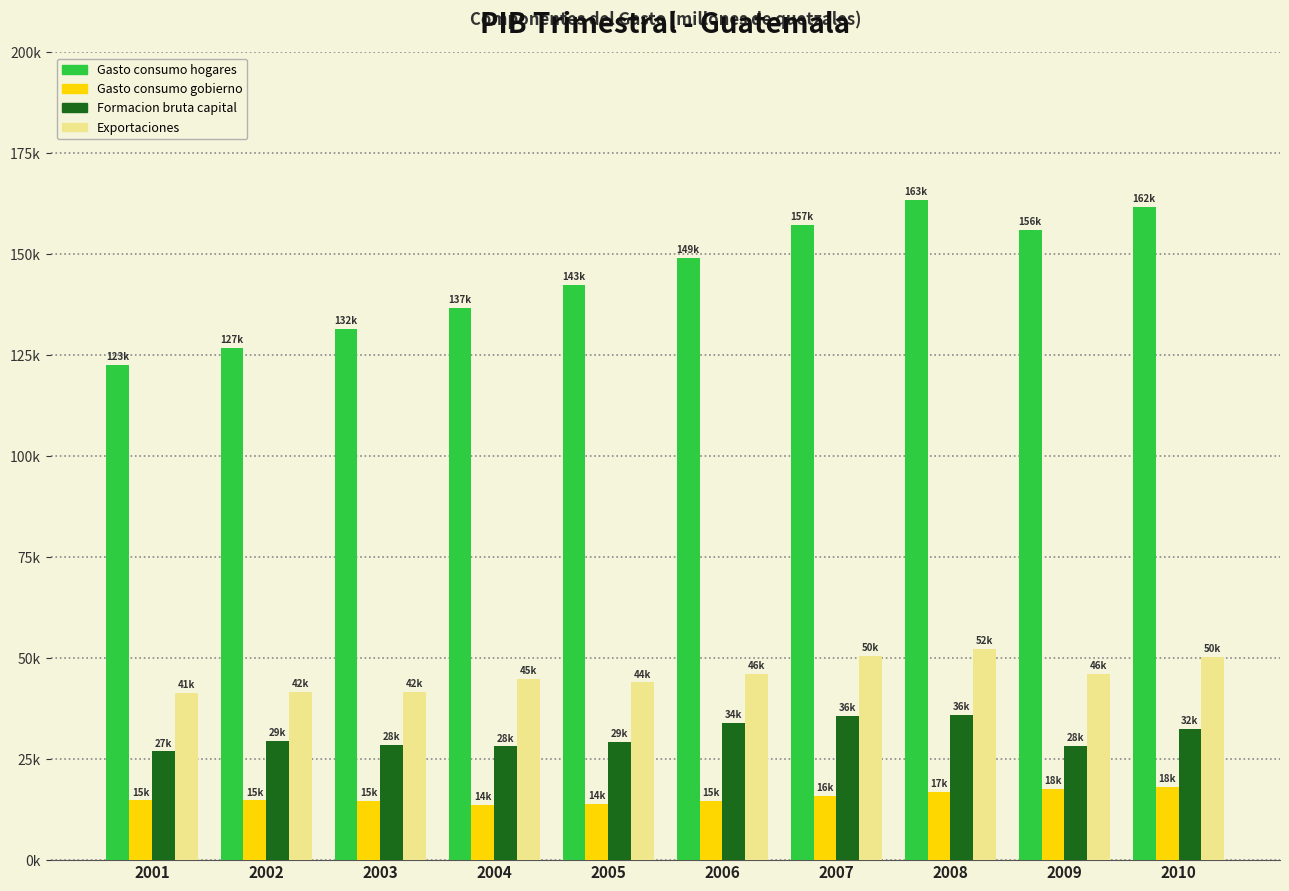

What are all the series names shown in the legend?

Gasto consumo hogares, Gasto consumo gobierno, Formacion bruta capital, Exportaciones